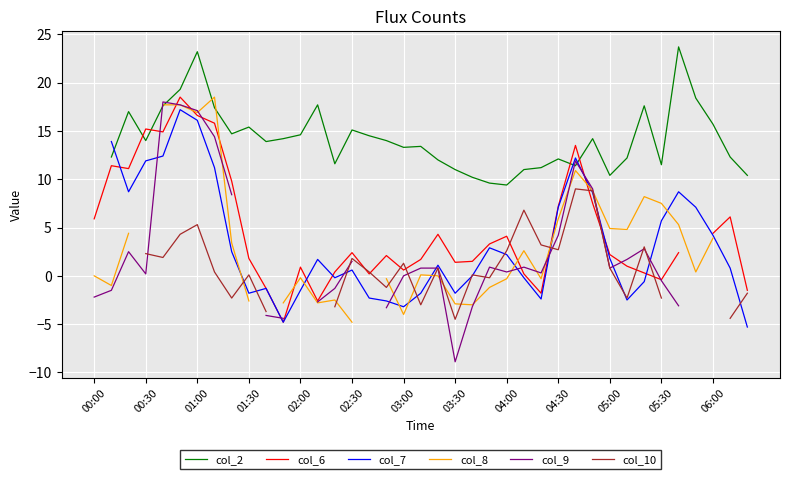

True or false: col_9 and col_2 cross at least once.

True